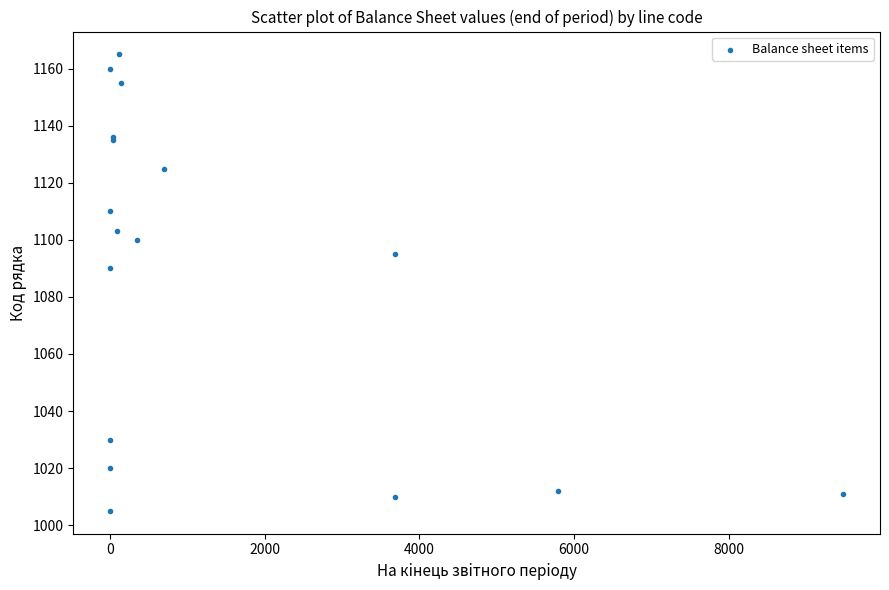

What Y value in the scatter plot is closest to 1085?

1090